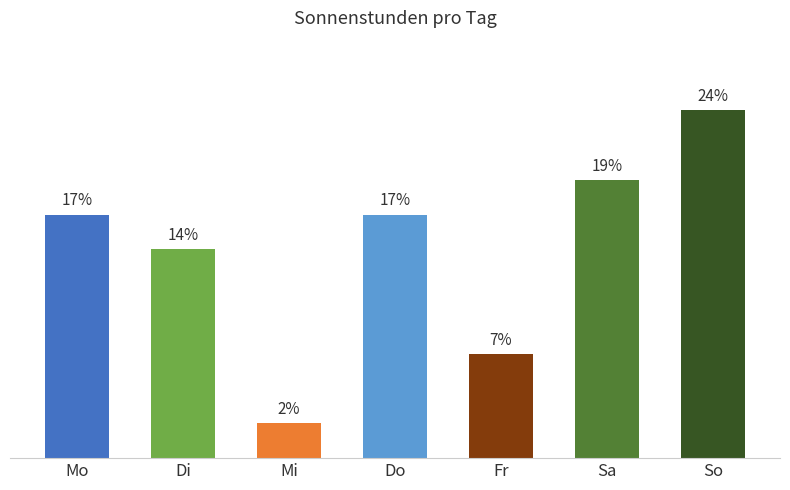

Are the bars horizontal?

No